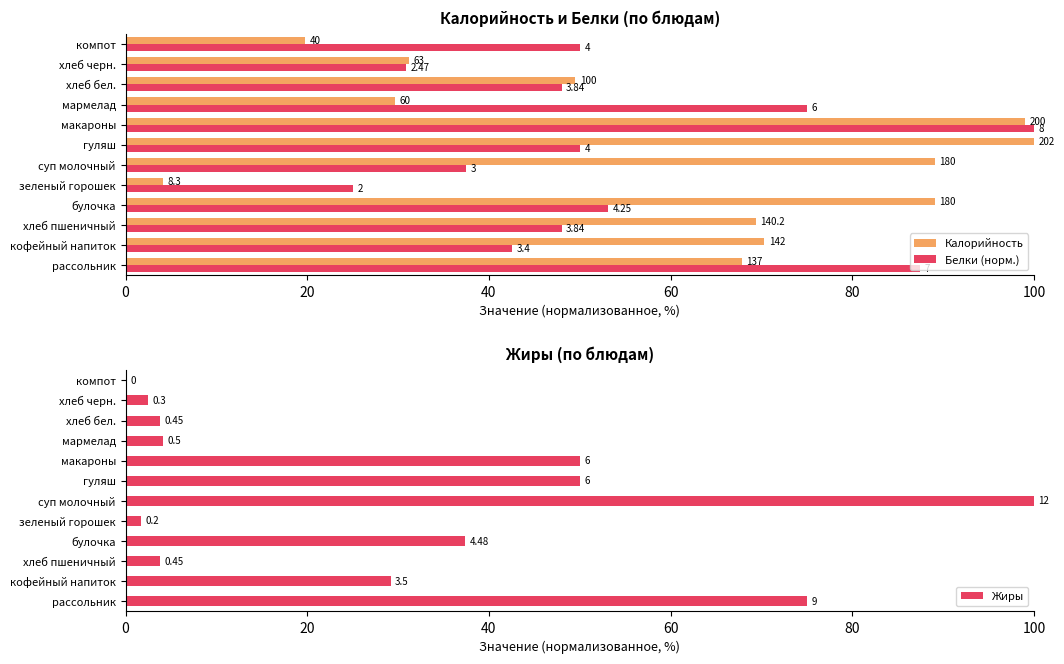

At how many categories does at least one series exceed 48?

10